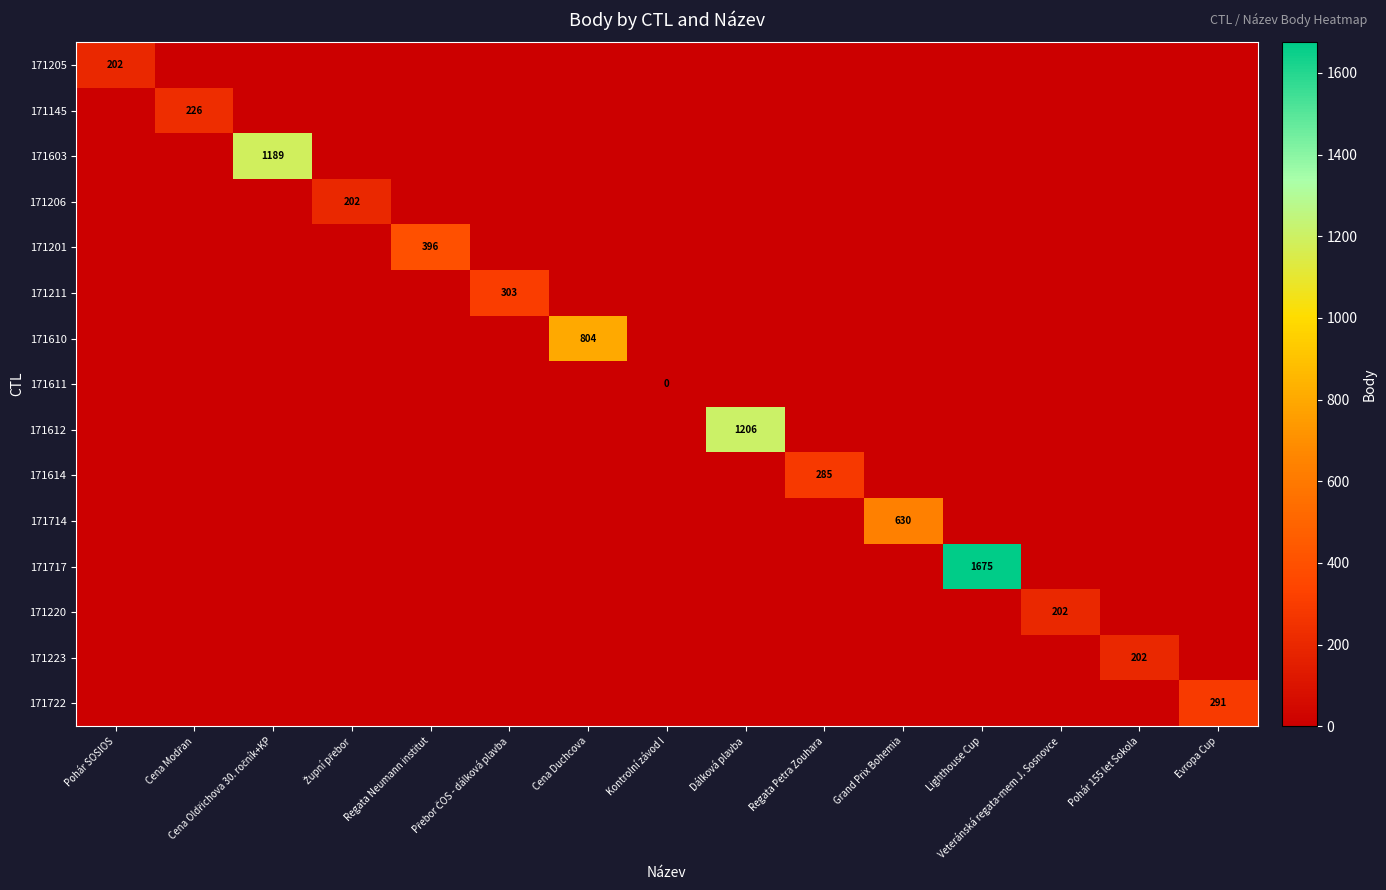

Is the value of 171211 at Grand Prix Bohemia greater than the value of 171611 at Cena Oldřichova 30. ročník+KP?

No